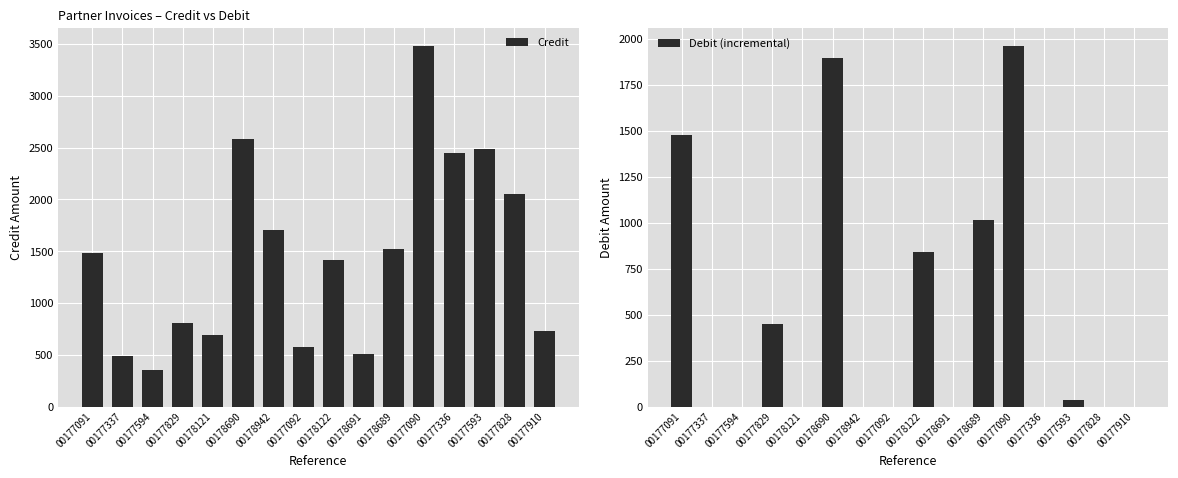

Are the bars grouped side by side (vs. stacked)?

Yes